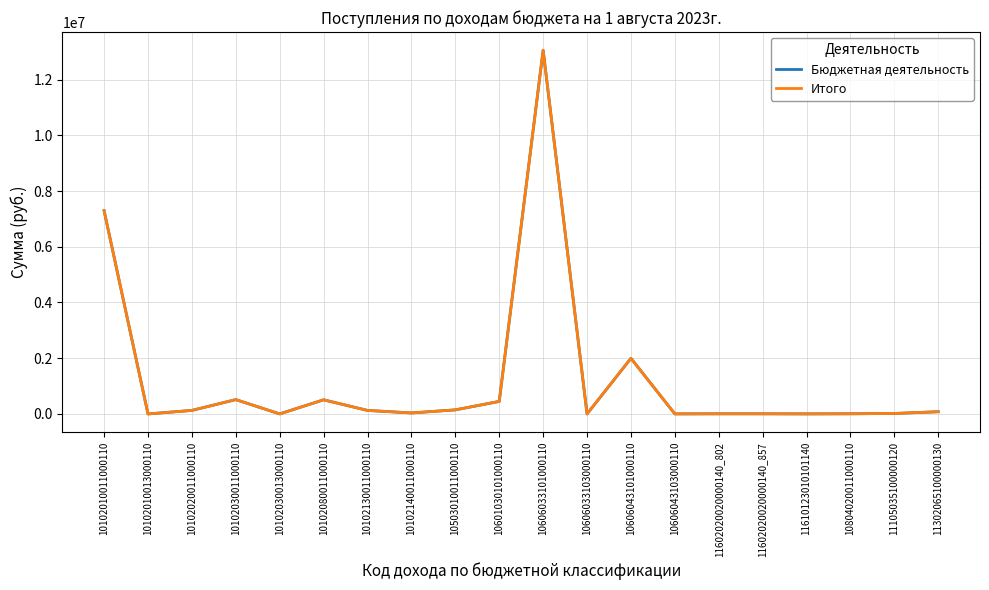

Which category has the lowest value in the Итого series?

10102010013000110